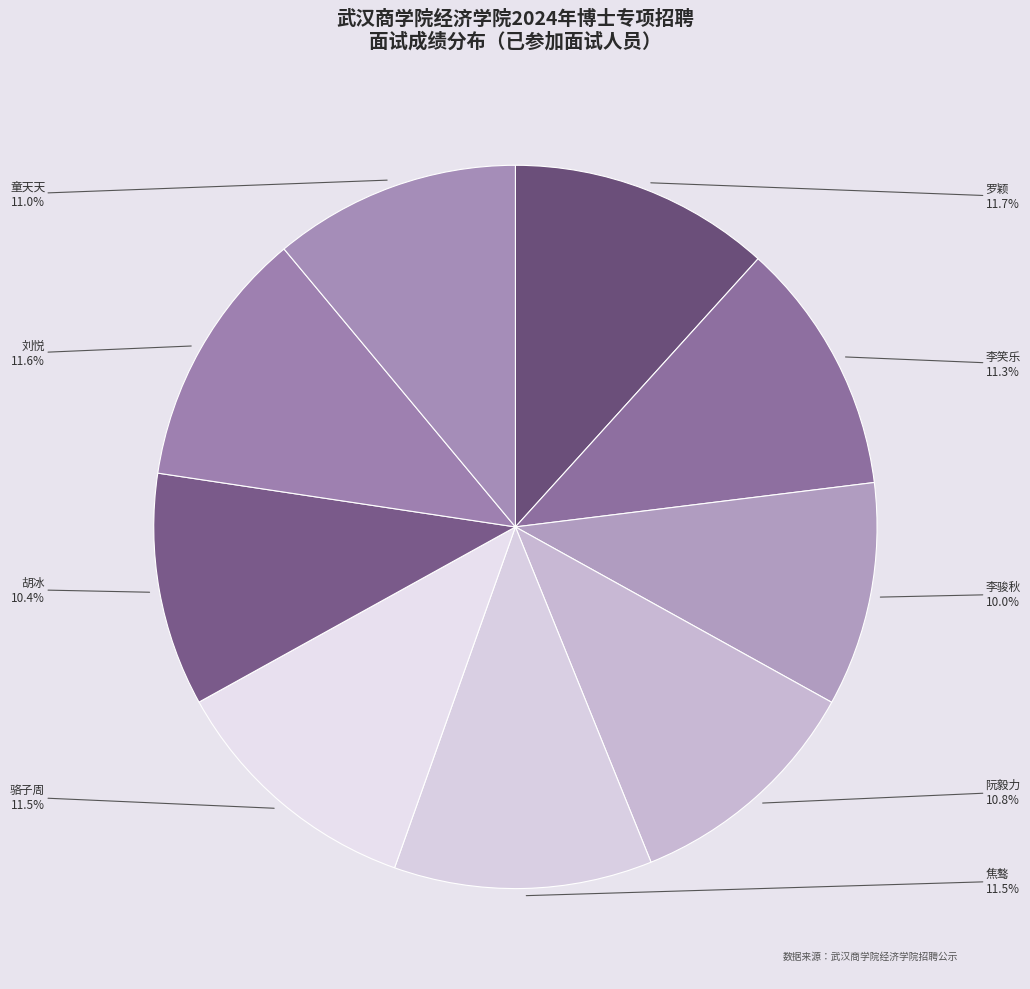

To the nearest percent, what is the combined percentage of 李笑乐 and 罗颖?

23%